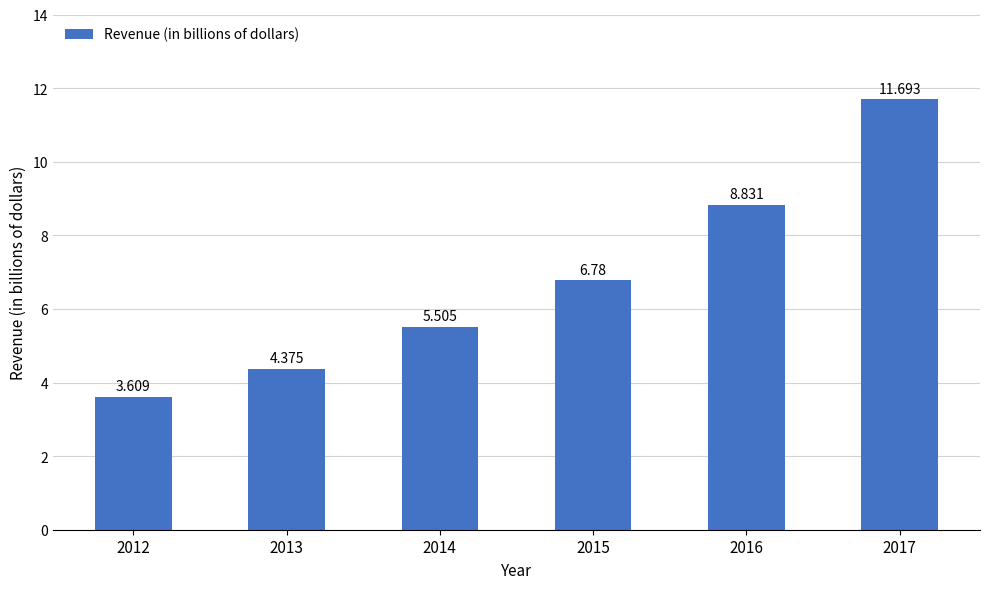

How many values are below 6?

3